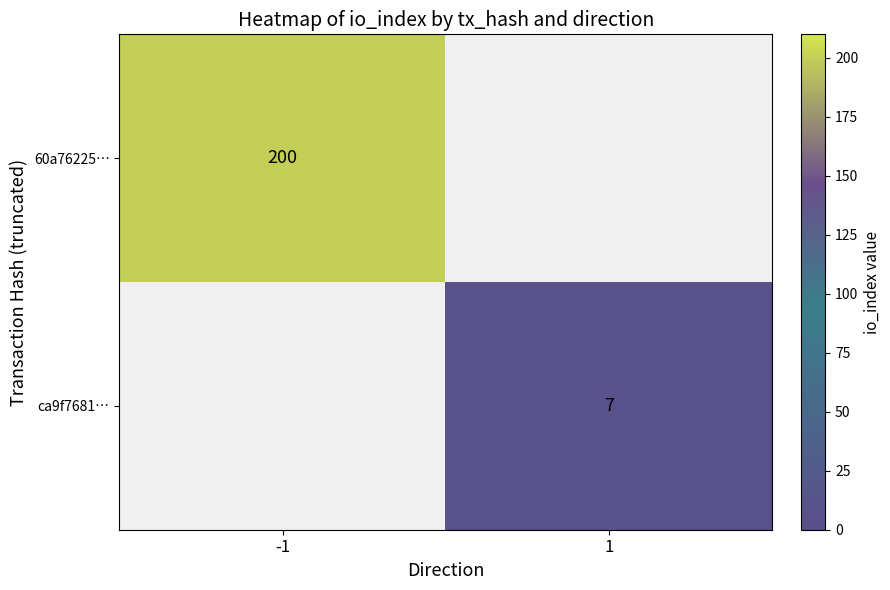

What is the greatest value displayed?

200.0